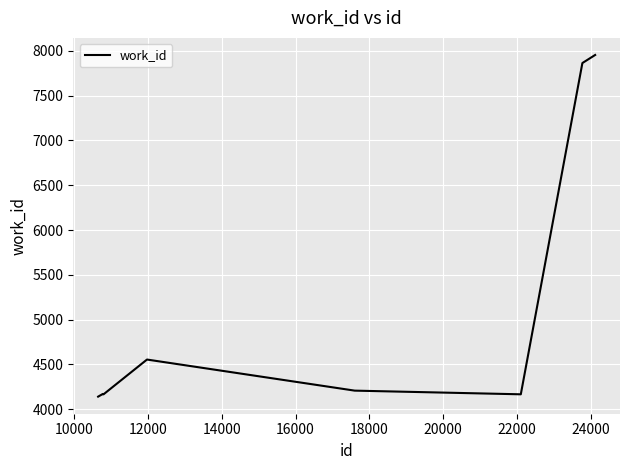

What is the maximum value shown in the chart?

7954